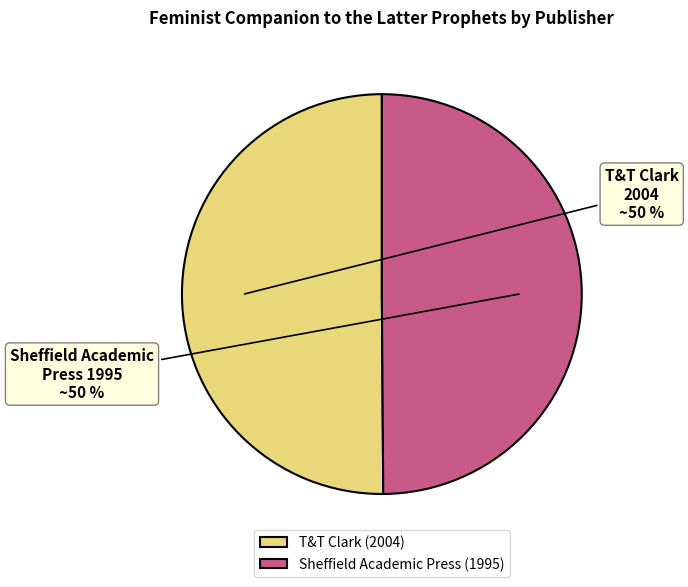

Is the sum of T&T Clark (2004) and Sheffield Academic Press (1995) greater than half?

Yes